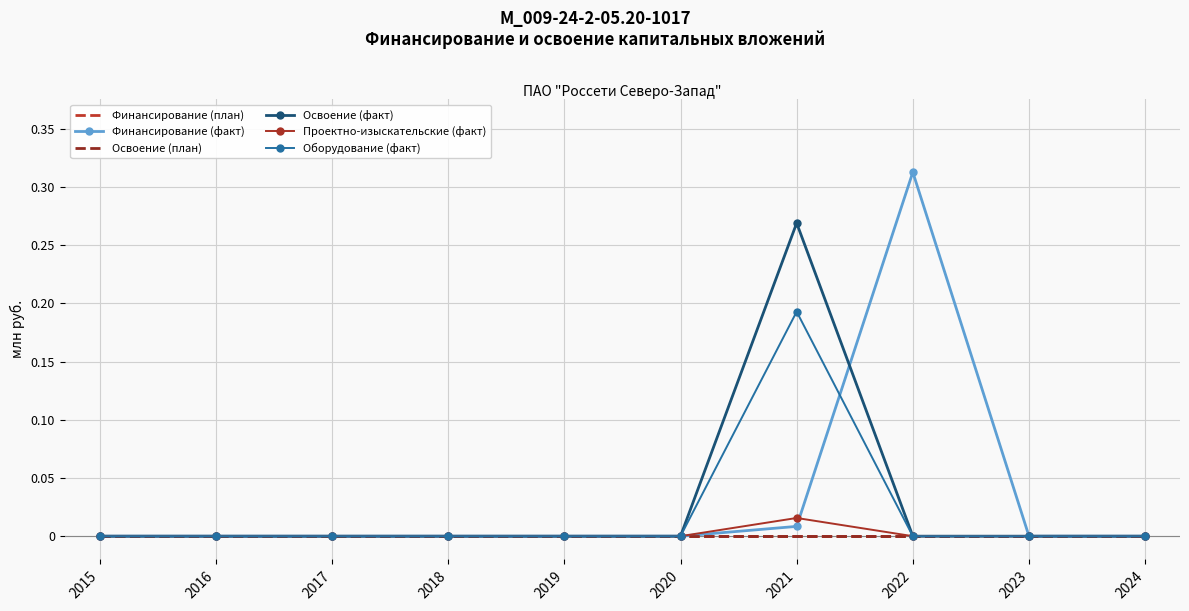

What are all the series names shown in the legend?

Финансирование (план), Финансирование (факт), Освоение (план), Освоение (факт), Проектно-изыскательские (факт), Оборудование (факт)